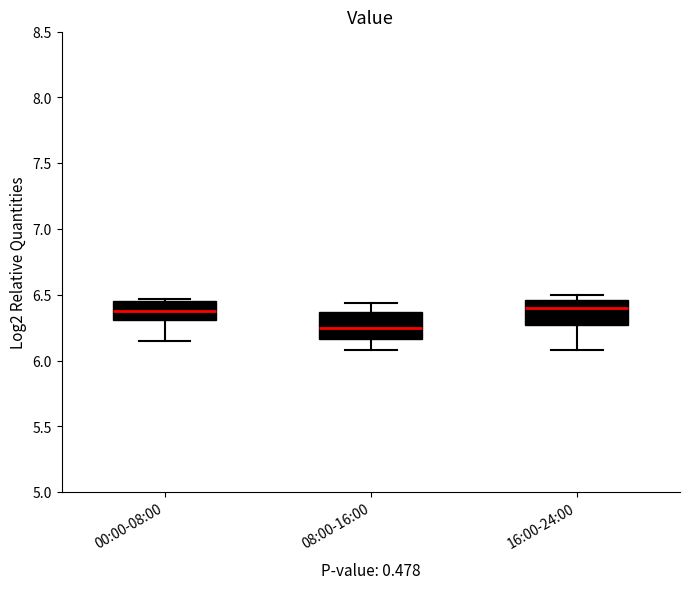

Reading left to right, read every box against the y-axis: the position of its median line, the range the box covers, and the ends of its whiskers. The values are not printed on the chart, so give them approximately, as read against the axis.

00:00-08:00: median 6.40, box 6.30 to 6.45, whiskers 6.15 to 6.45 (just above the box's upper edge)
08:00-16:00: median 6.25, box 6.15 to 6.35, whiskers 6.10 to 6.45
16:00-24:00: median 6.40, box 6.25 to 6.45, whiskers 6.10 to 6.50